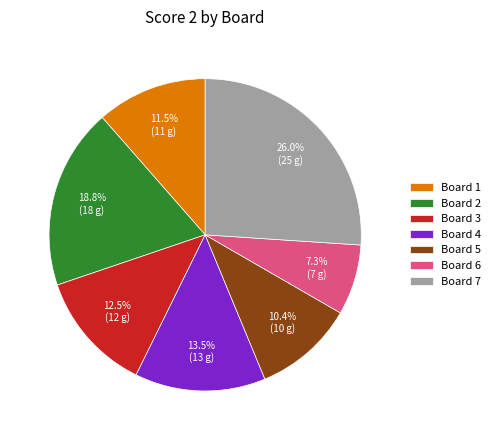

The Board 2 slice represents 9% of the pie. True or false?

False